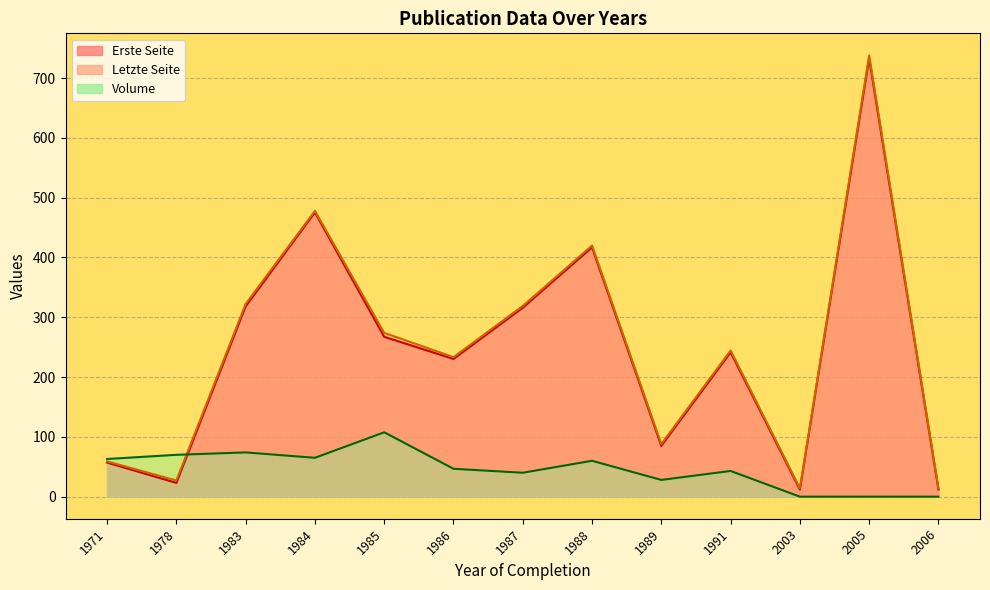

At which category is the sum across all series the highest?

2005